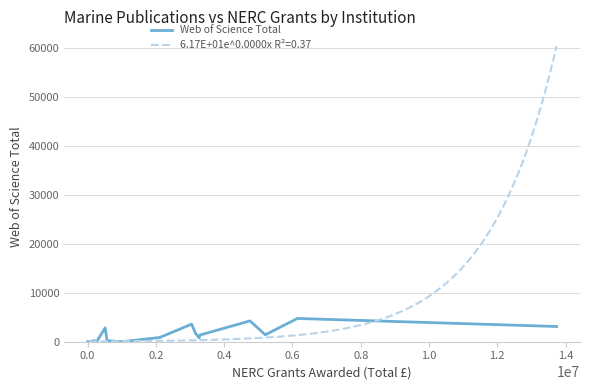

How many lines are shown in the chart?

1